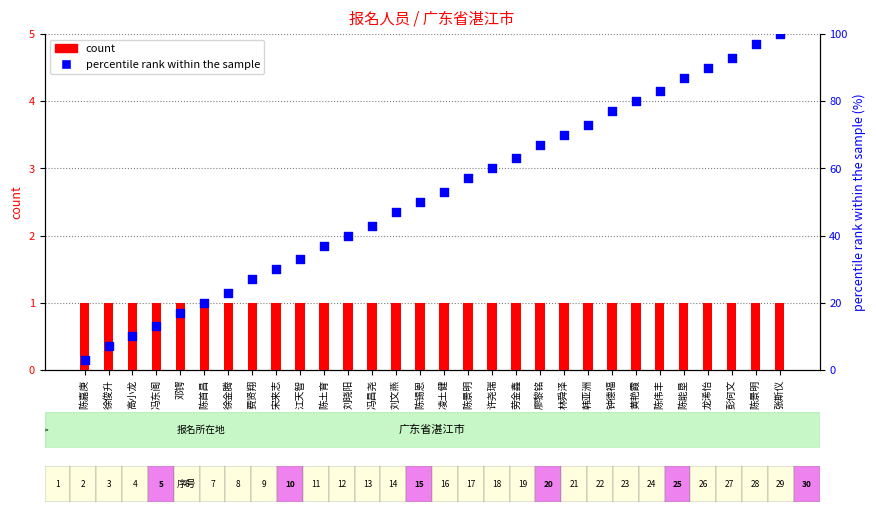

Is the value of count at 陈景明 greater than the value of percentile rank within the sample at 彭何文?

No